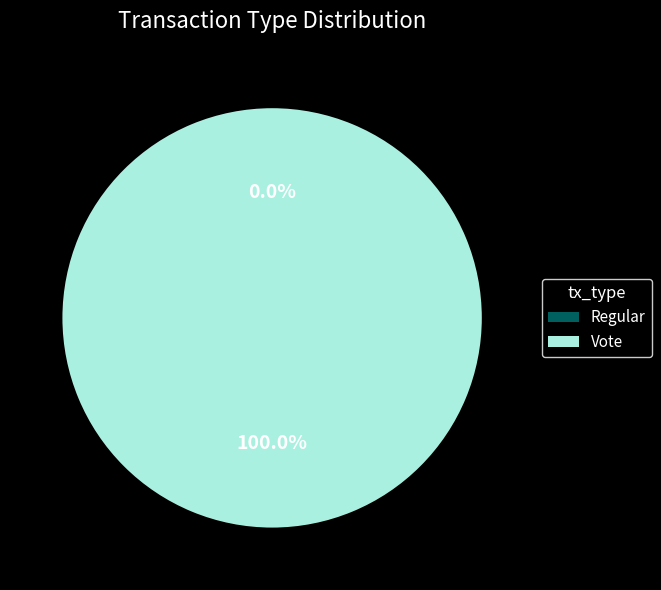

How many segments does this pie chart have?

2